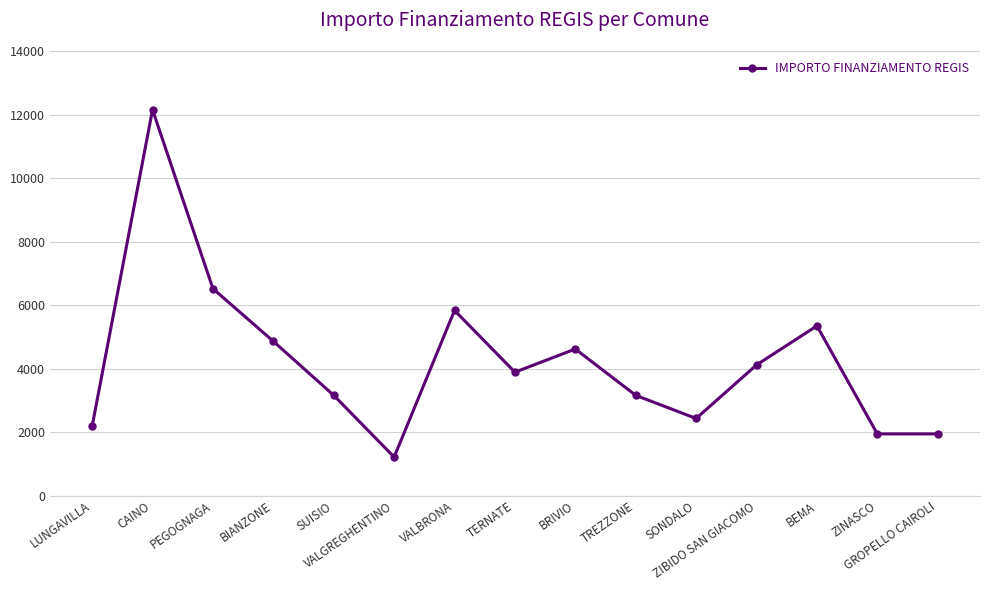

Reading left to right, extract all data points from this chart.

2187	12150	6517	4860	3159	1215	5832	3888	4617	3159	2430	4116	5346	1944	1944